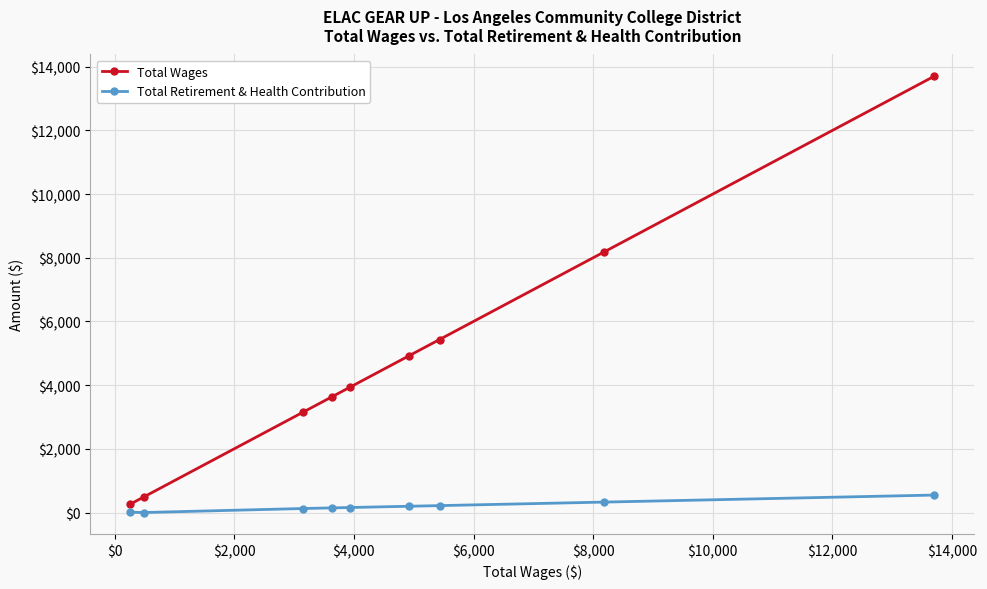

What is the difference between the maximum and minimum values in the Total Retirement & Health Contribution series?

548